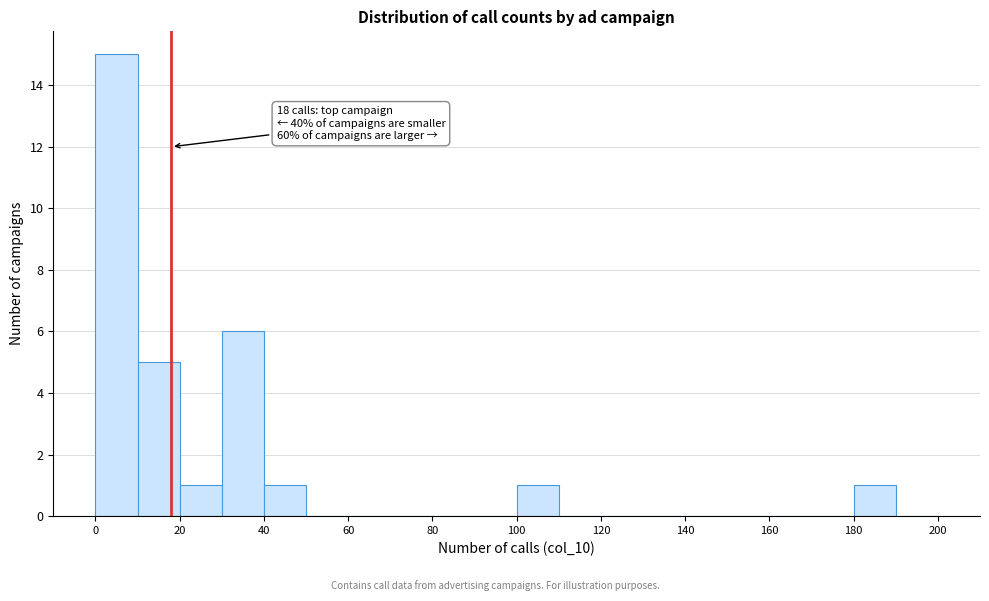

Which range on the x-axis has the tallest bar?

0 to 10